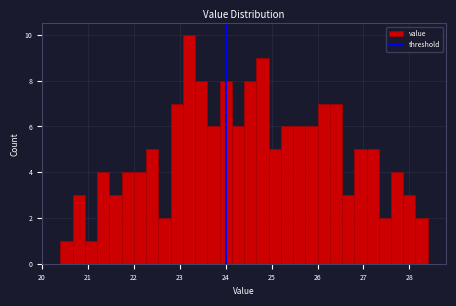

Read against the x-axis, roughly where is the centre of the tallest bar?

23.2